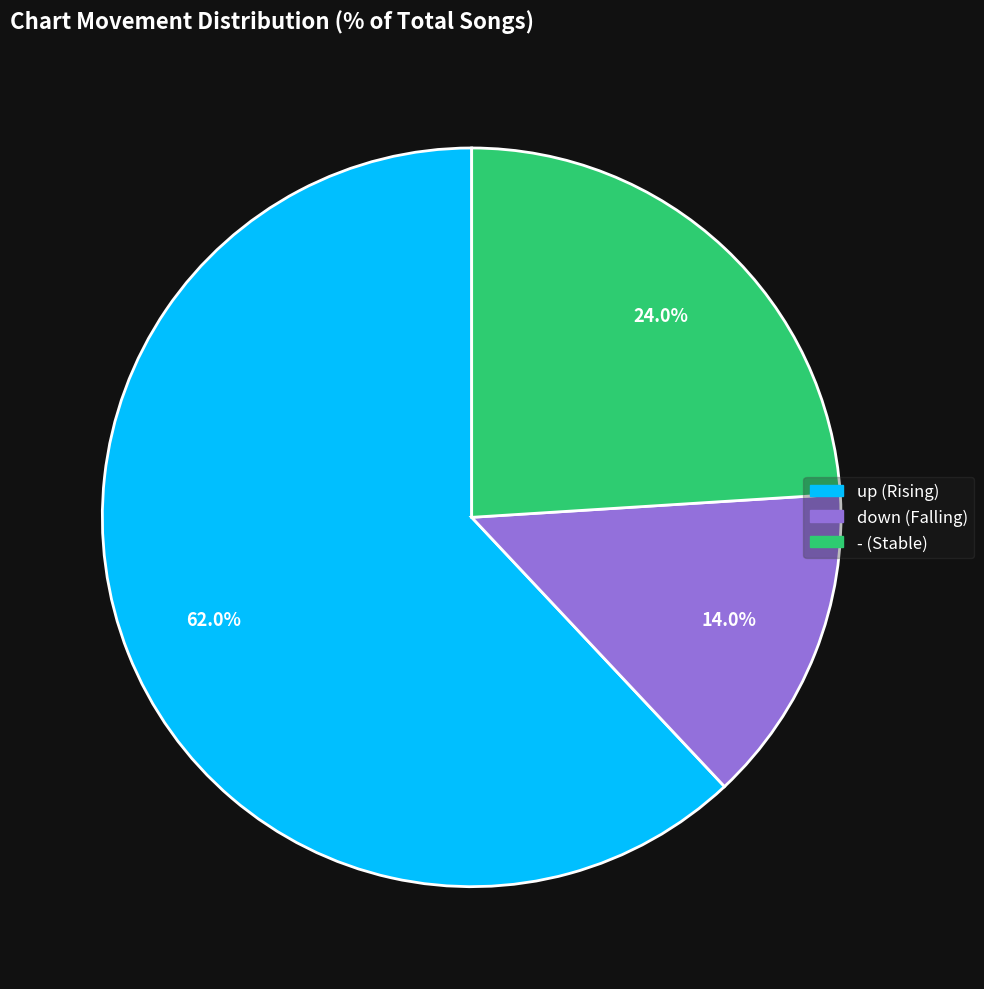

How many slices are in this pie chart?

3